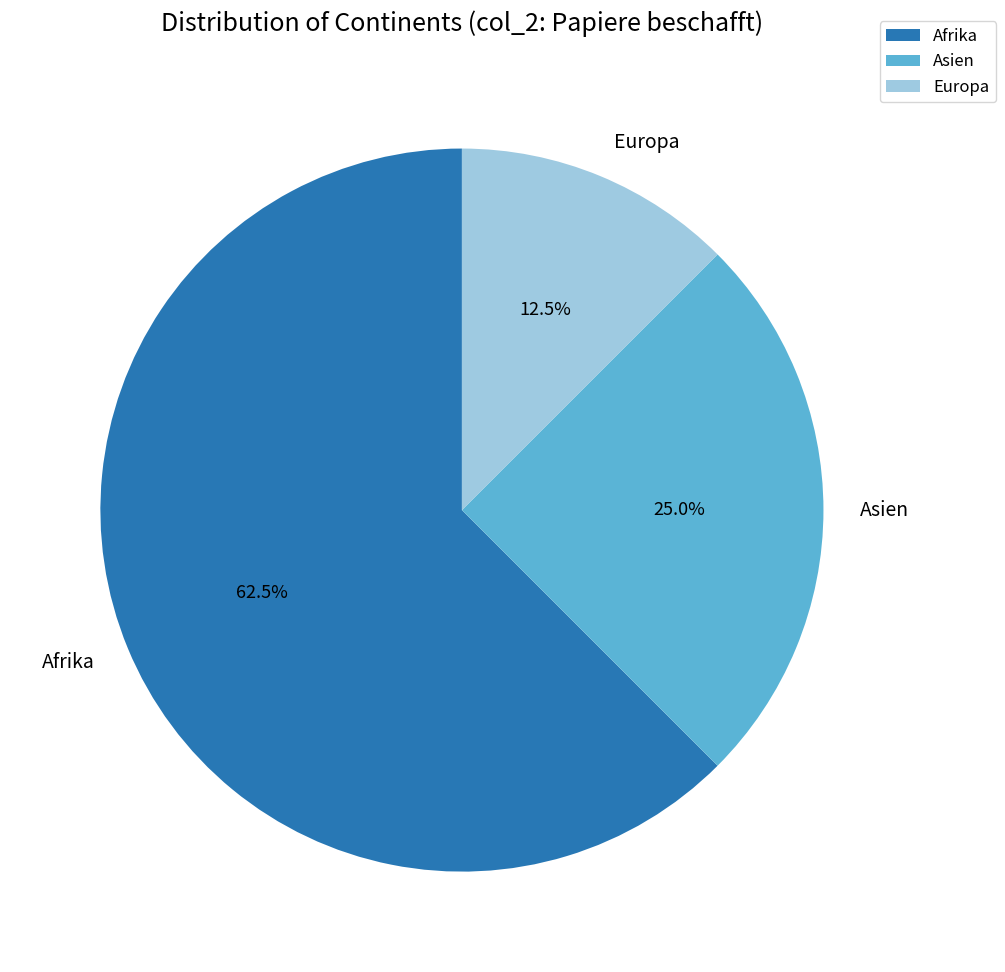

To the nearest percent, what percentage of the pie is Asien?

25%